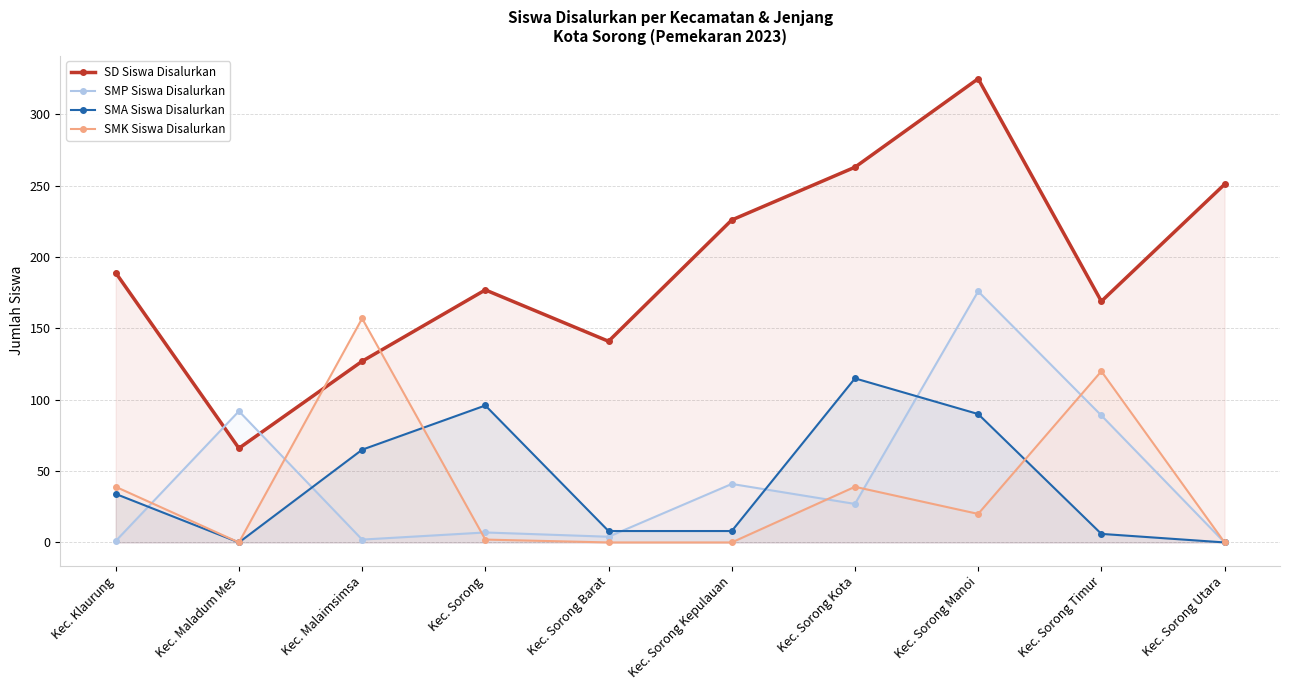

Between Kec. Maladum Mes and Kec. Sorong Kota, which is larger?

Kec. Sorong Kota